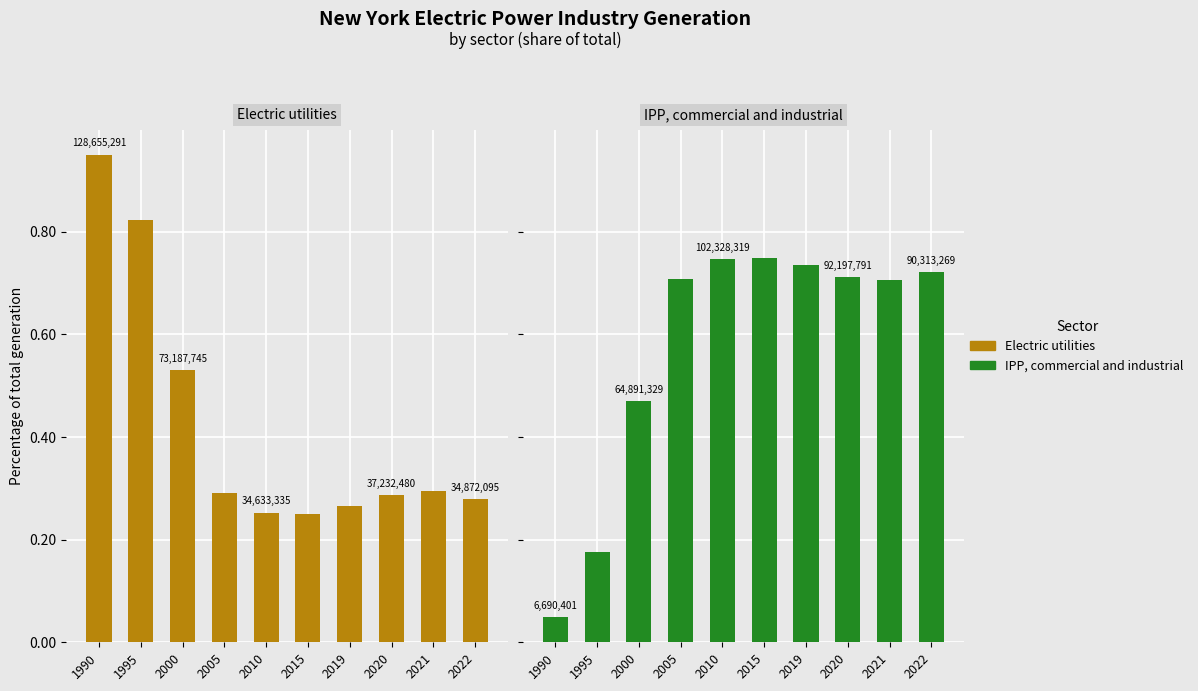

What is the approximate value of IPP, commercial and industrial at 2022?

0.7